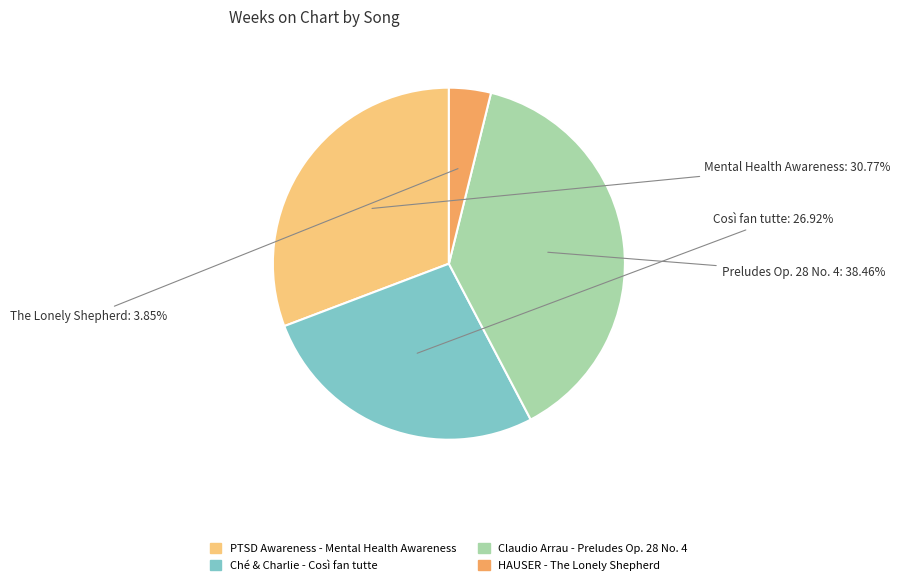

The Claudio Arrau - Preludes Op. 28 No. 4 slice represents 28% of the pie. True or false?

False